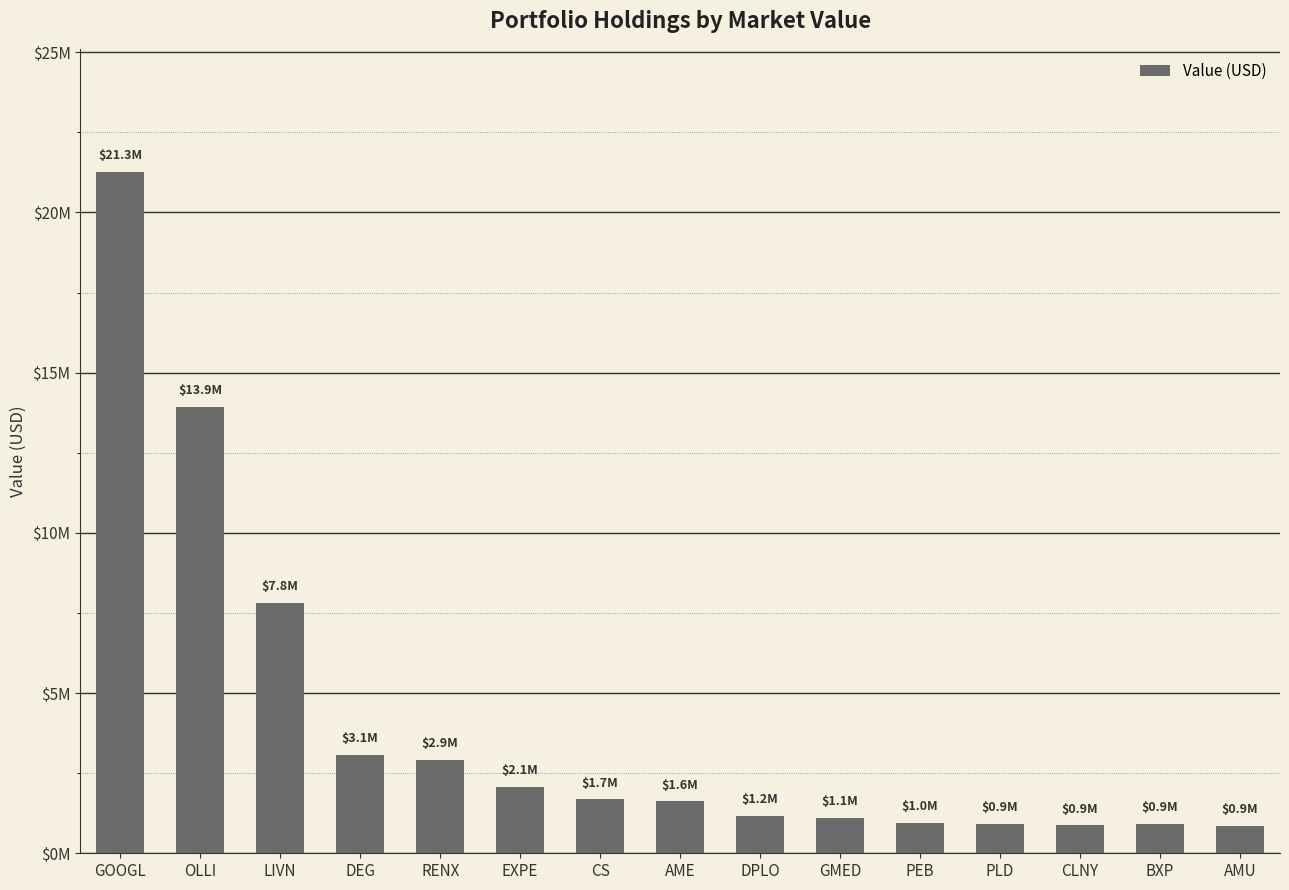

At which label does the data first exceed 1620000?

GOOGL